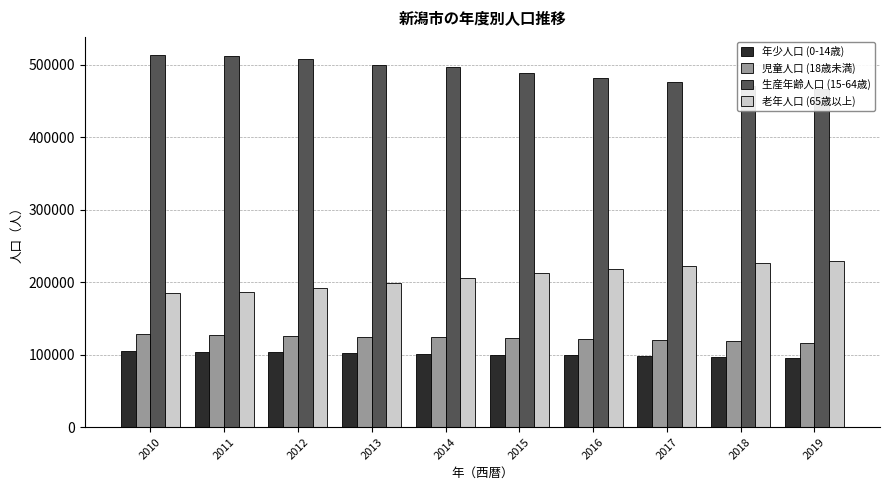

Where does the 児童人口 (18歳未満) series first go above 123840?

2010